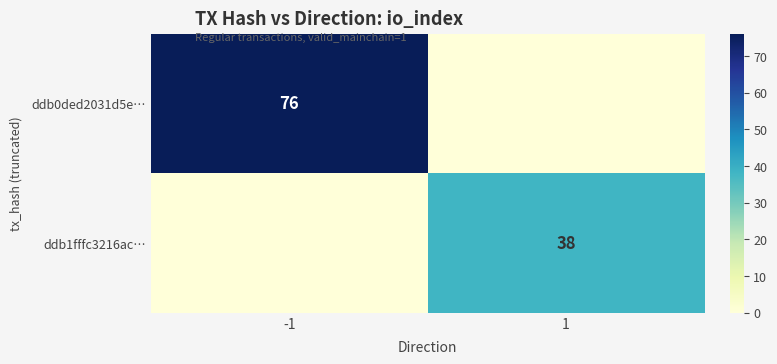

The value of ddb0ded2031d5e… at -1 is 35. True or false?

False